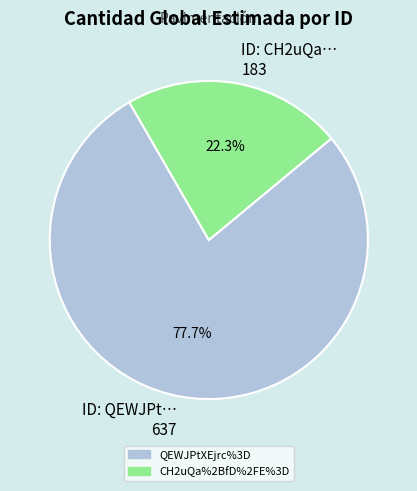

What is the majority slice?

QEWJPtXEjrc%3D